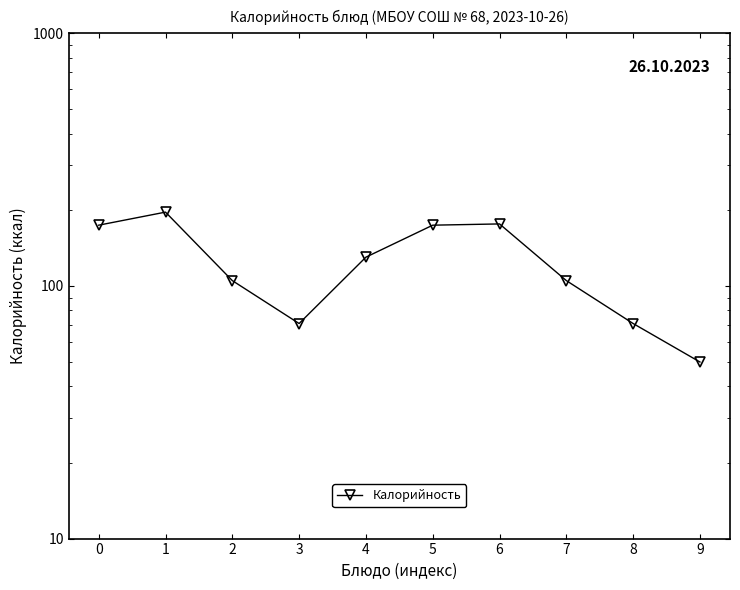

What is the difference between the second highest and second lowest values?

105